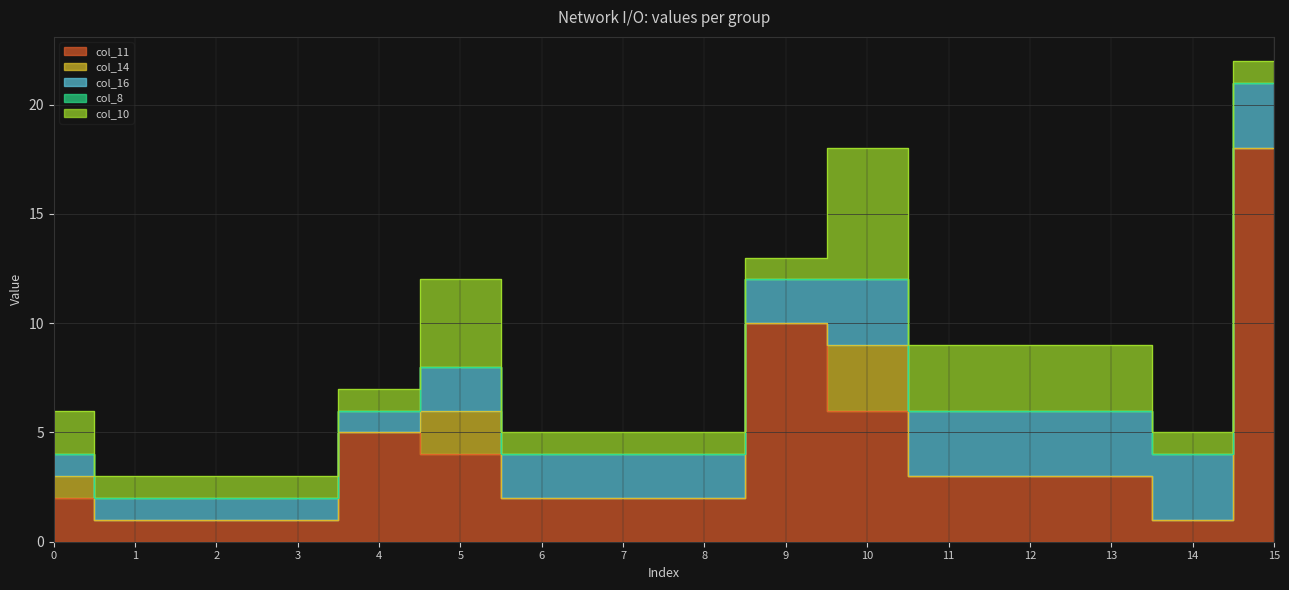

True or false: col_10 and col_11 cross at least once.

False